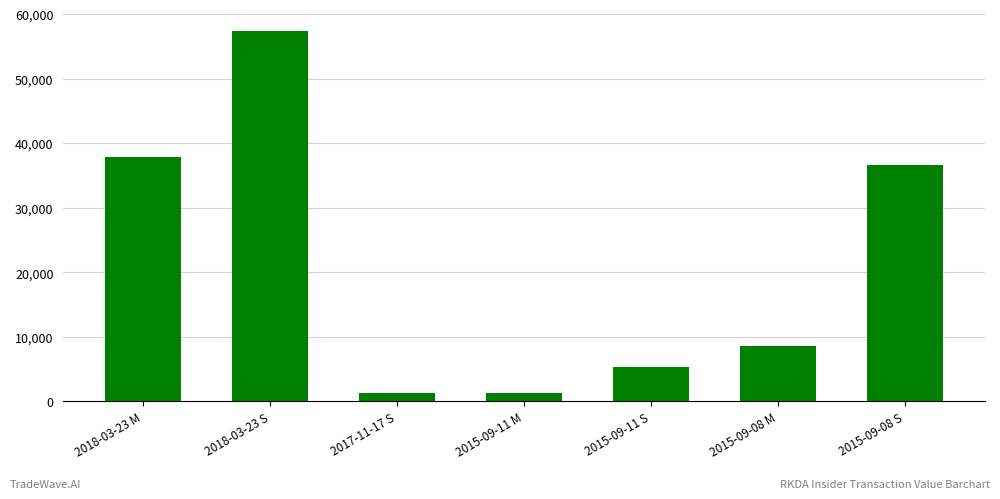

Is it true that the value at 2018-03-23 S is 92522?

False